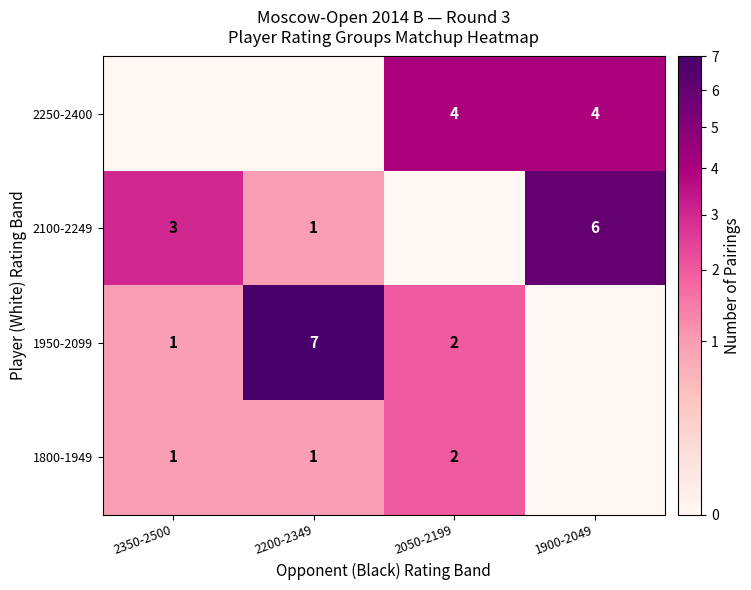

Which label corresponds to the smallest value in the chart?

2350-2500